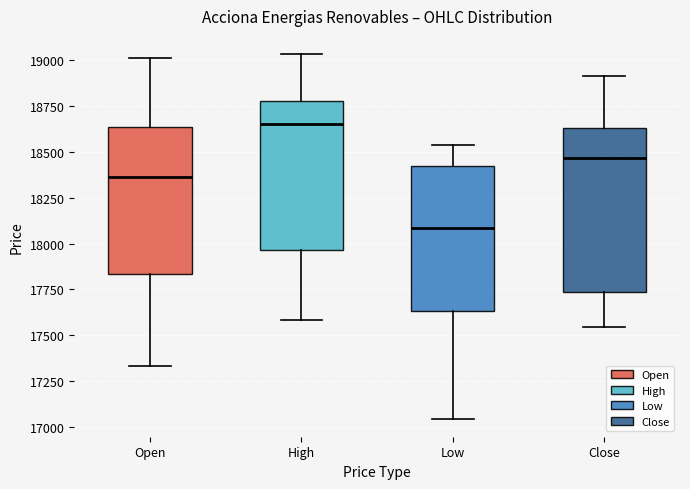

Reading left to right, read every box against the y-axis: the position of its median line, the range the box covers, and the ends of its whiskers. The values are not printed on the chart, so give them approximately, as read against the axis.

Open: median 18350, box 17850 to 18650, whiskers 17350 to 19000
High: median 18650, box 17950 to 18800, whiskers 17600 to 19050
Low: median 18100, box 17650 to 18400, whiskers 17050 to 18550
Close: median 18450, box 17750 to 18650, whiskers 17550 to 18900